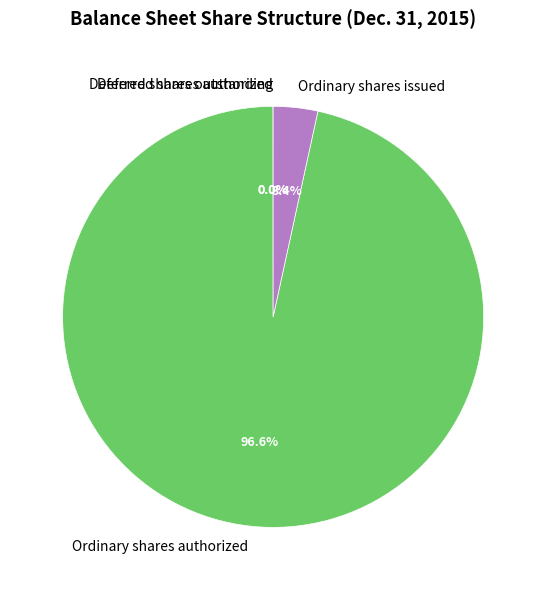

Which category has the biggest portion of the pie?

Ordinary shares authorized